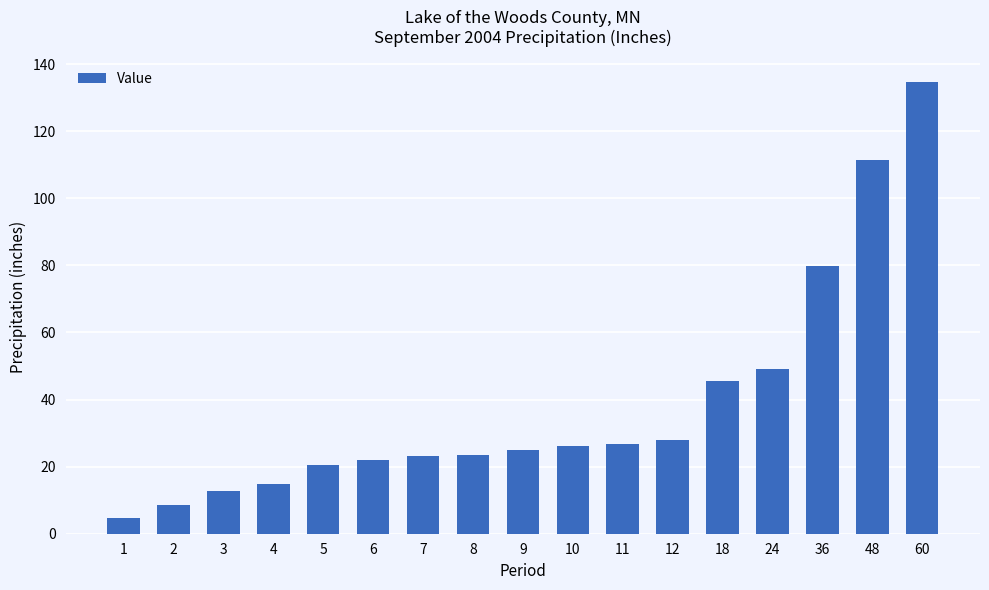

At which category does the chart reach its minimum across all series?

1